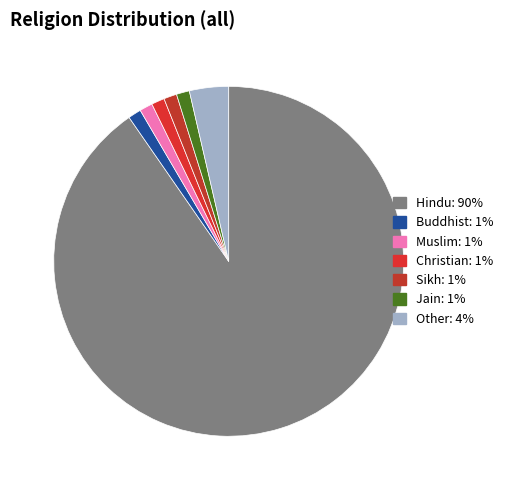

Count the number of slices in the pie.

7